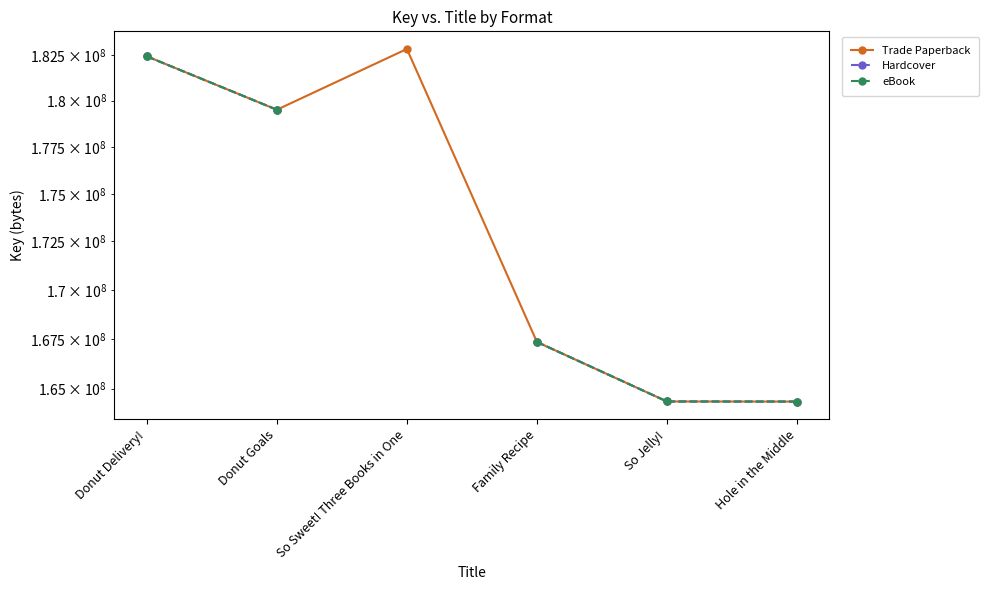

True or false: Trade Paperback and Hardcover cross at least once.

False